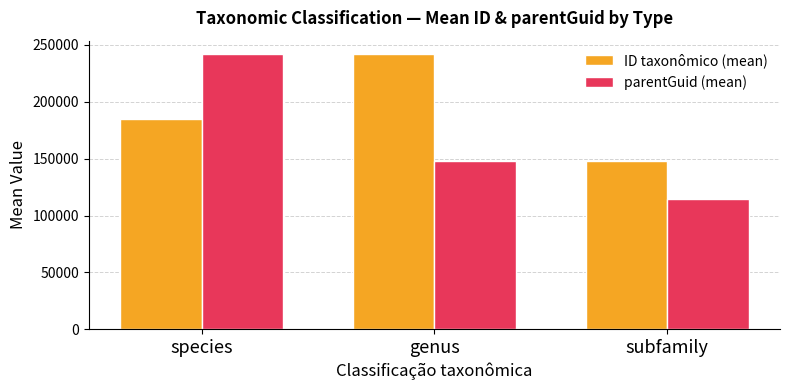

True or false: parentGuid (mean) has a value of 241672.0 at species.

True